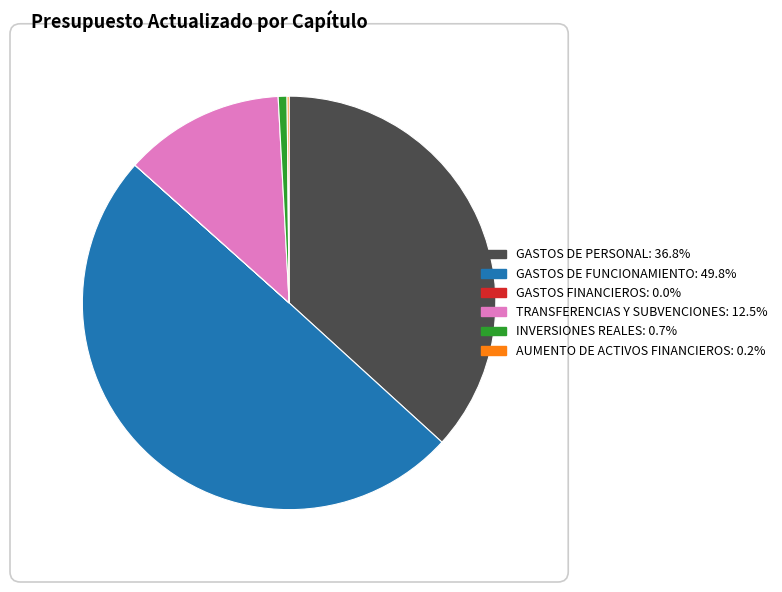

Between TRANSFERENCIAS Y SUBVENCIONES and INVERSIONES REALES, which is larger?

TRANSFERENCIAS Y SUBVENCIONES